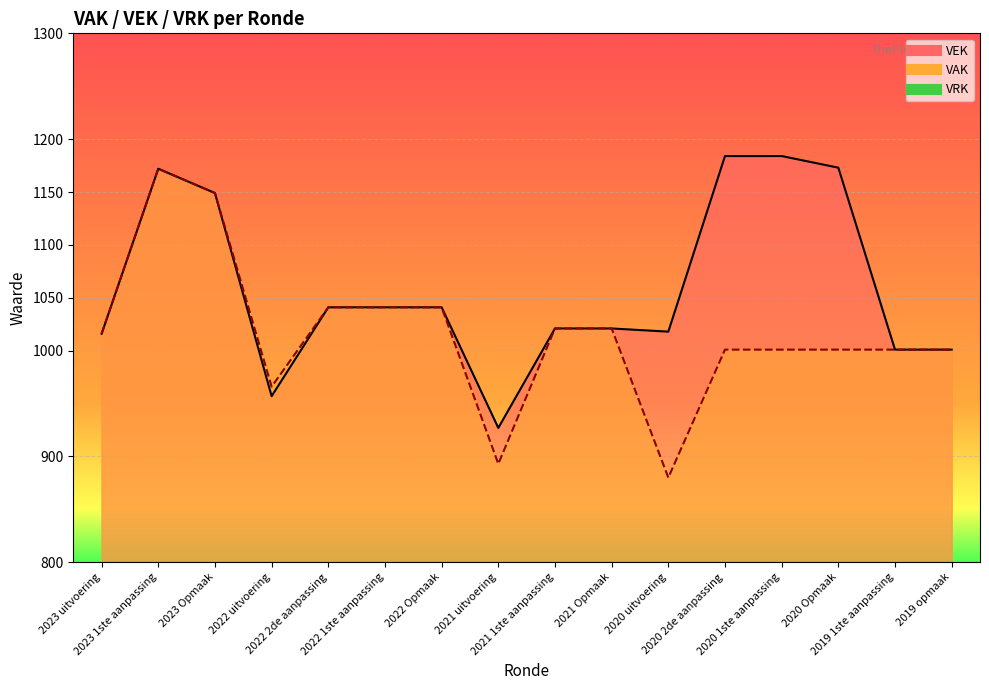

Is the value of VAK at 2023 uitvoering greater than the value of VEK at 2022 2de aanpassing?

No